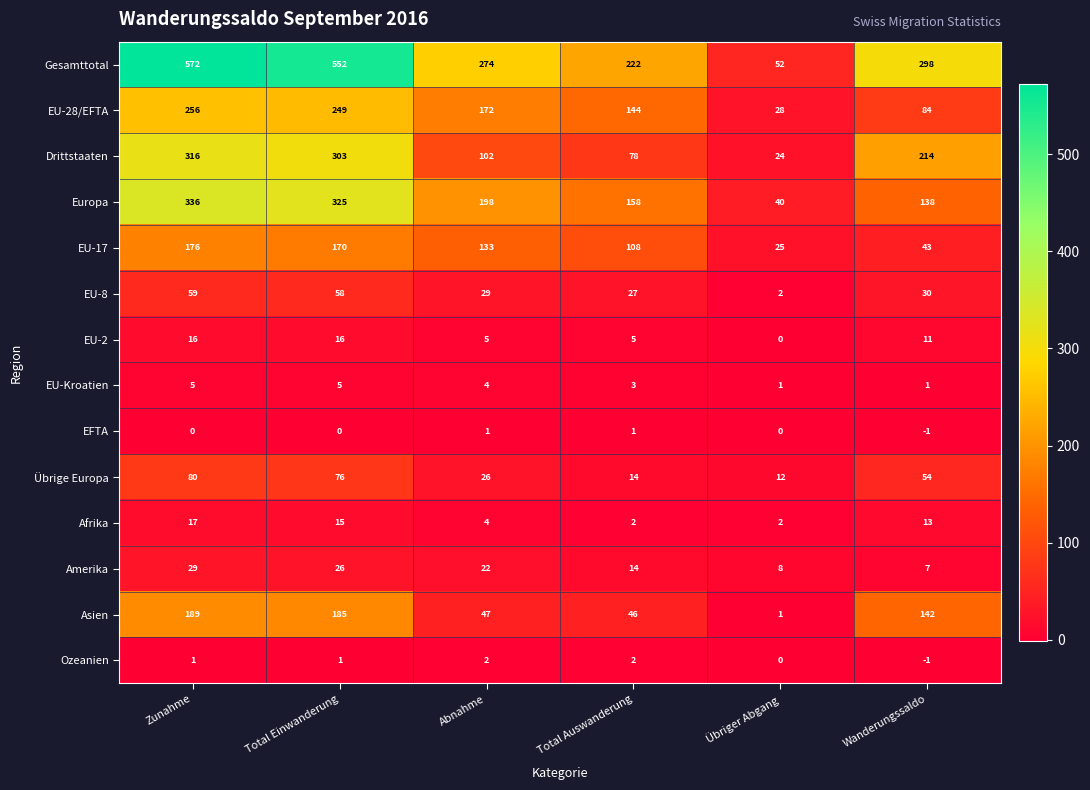

What is the total value across all series at Total Einwanderung?

1981